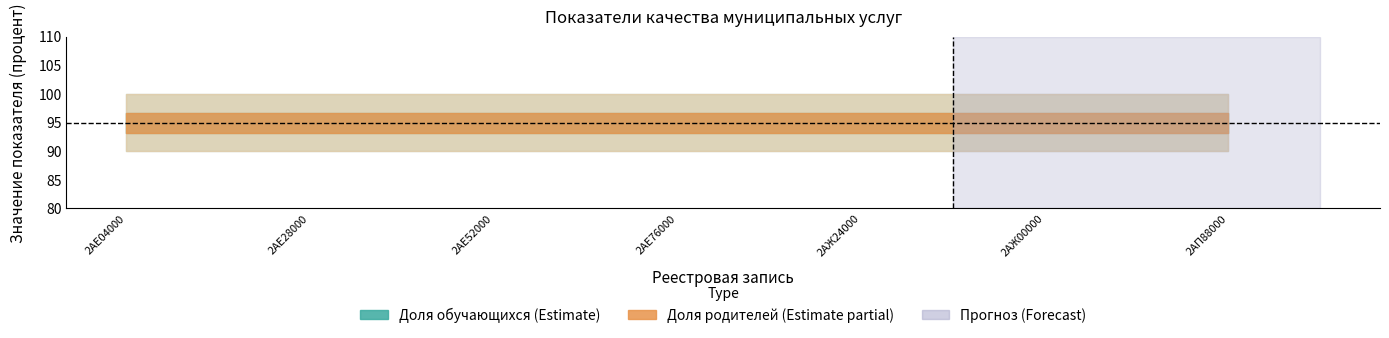

What is the label of the 7th point from the right?

804200О.99.0.ББ52АЕ04000